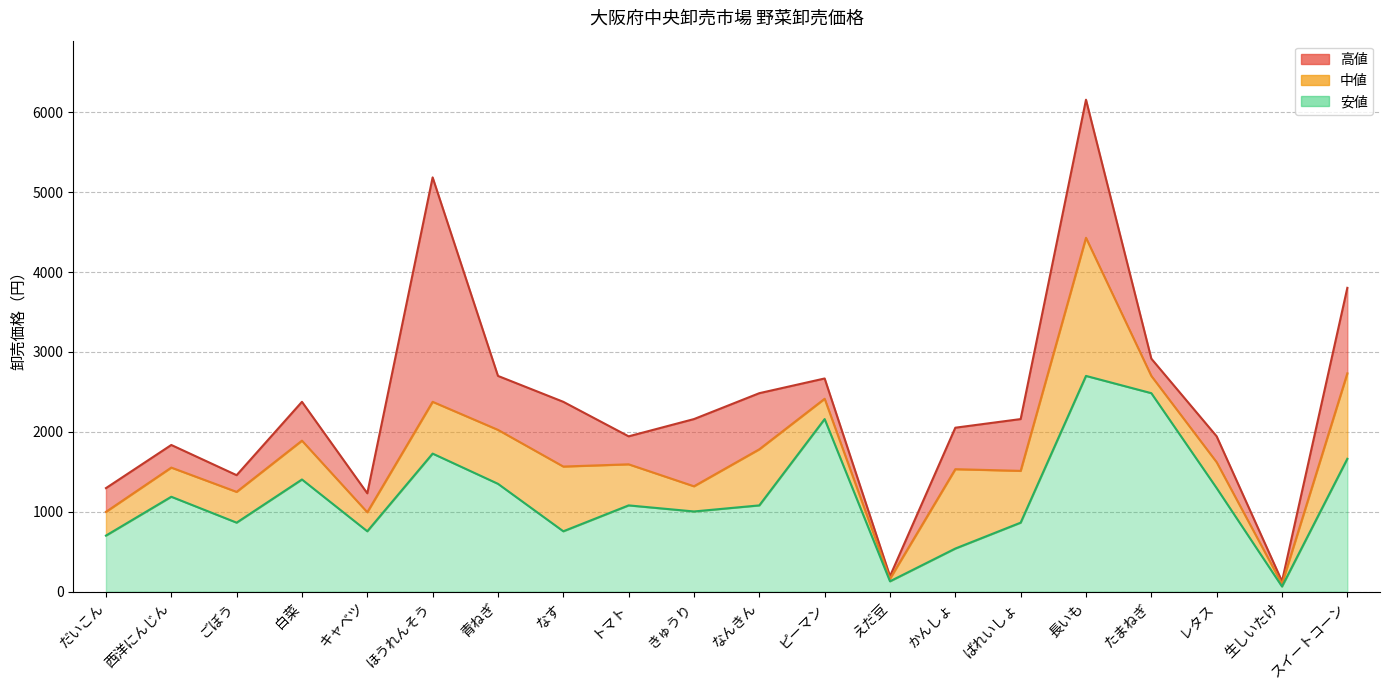

Where is 高値 nearest to the value 3143?

たまねぎ